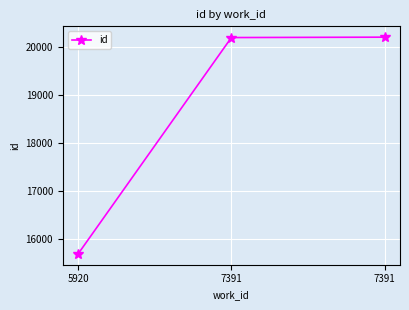

How many data points does each series have?

3